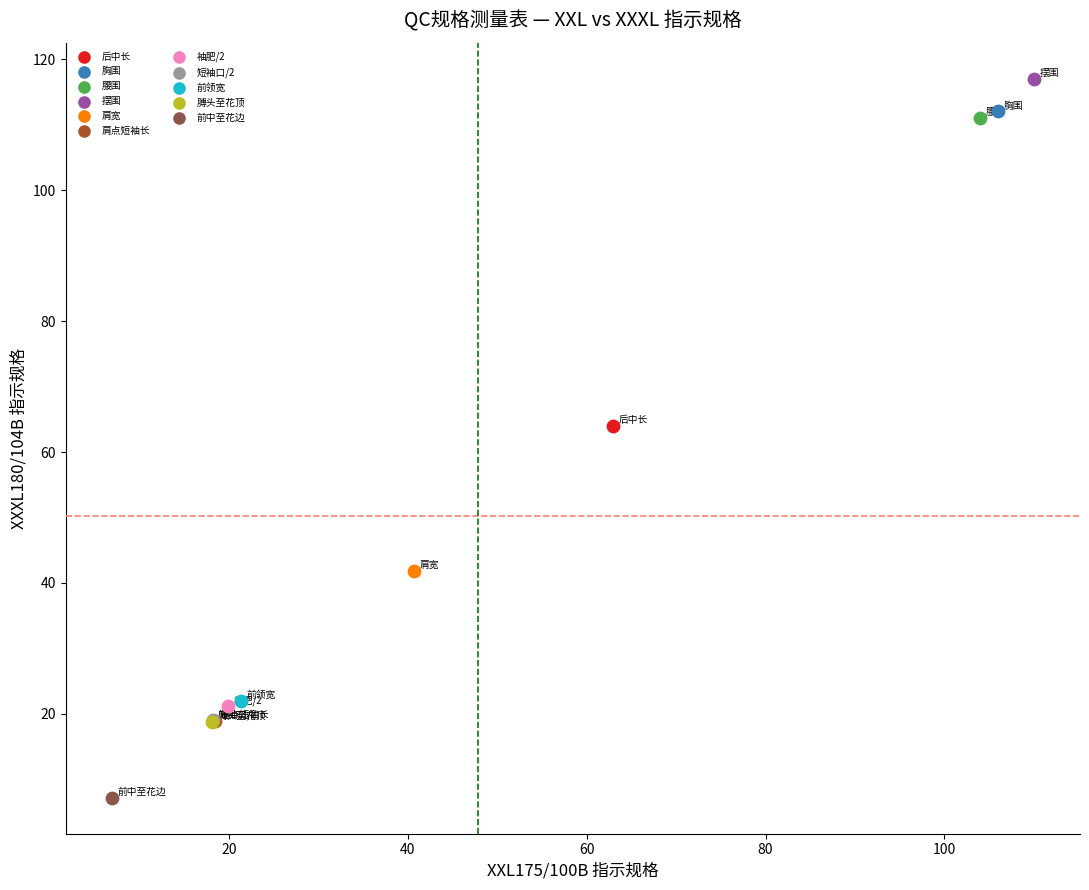

What are all the series names shown in the legend?

后中长, 胸围, 腰围, 摆围, 肩宽, 肩点短袖长, 袖肥/2, 短袖口/2, 前领宽, 膊头至花顶, 前中至花边